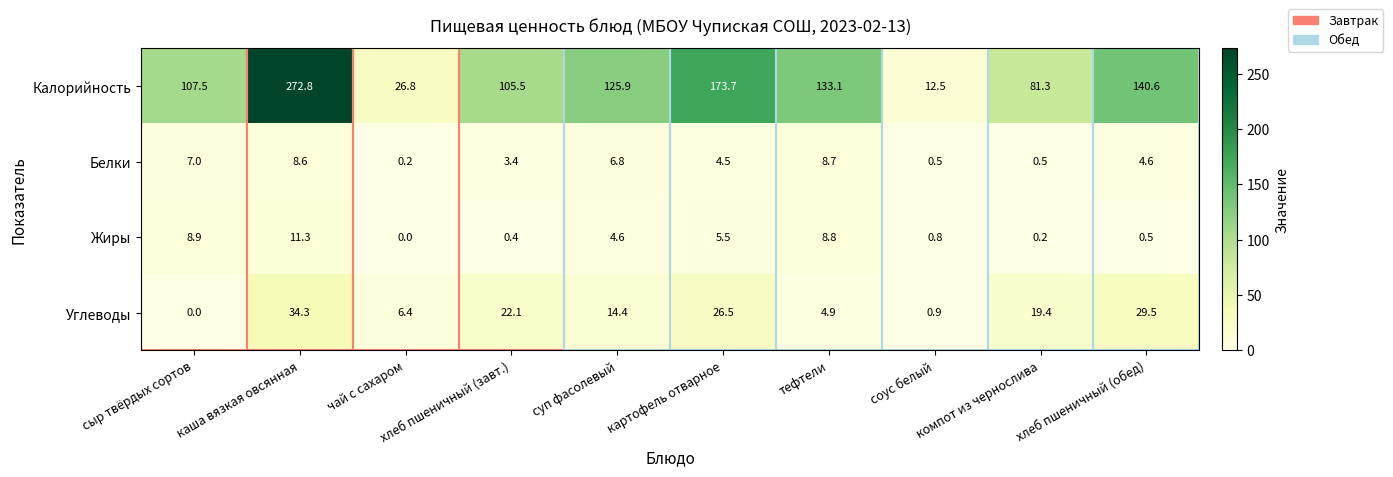

Which series has the largest range (max minus min)?

Калорийность